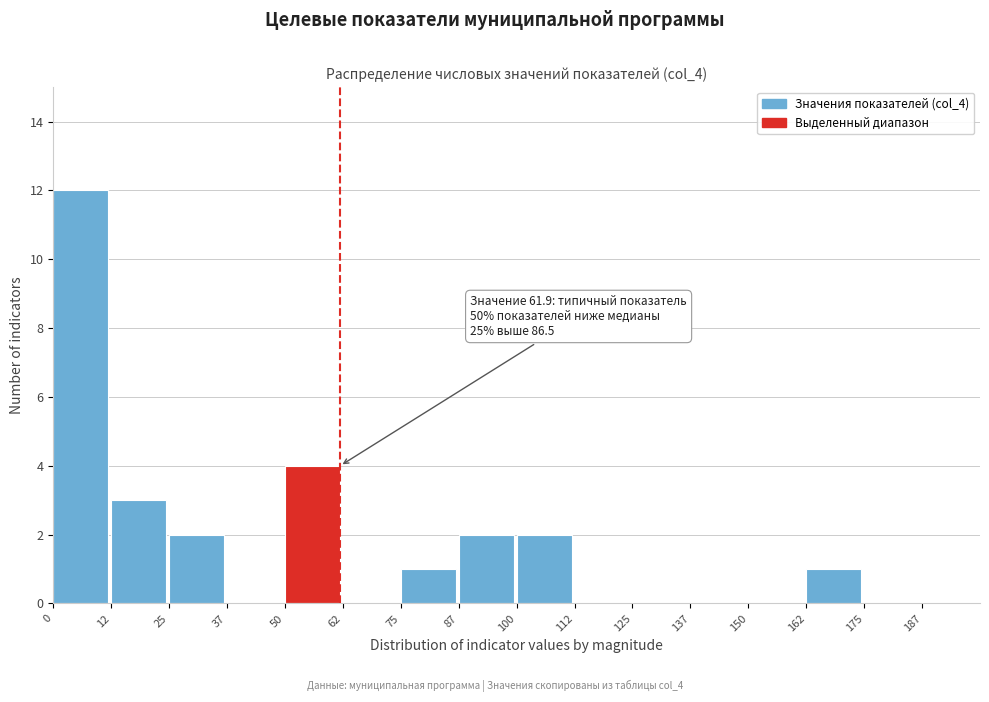

Over which range of the x-axis is the bar tallest?

0.0 to 12.5